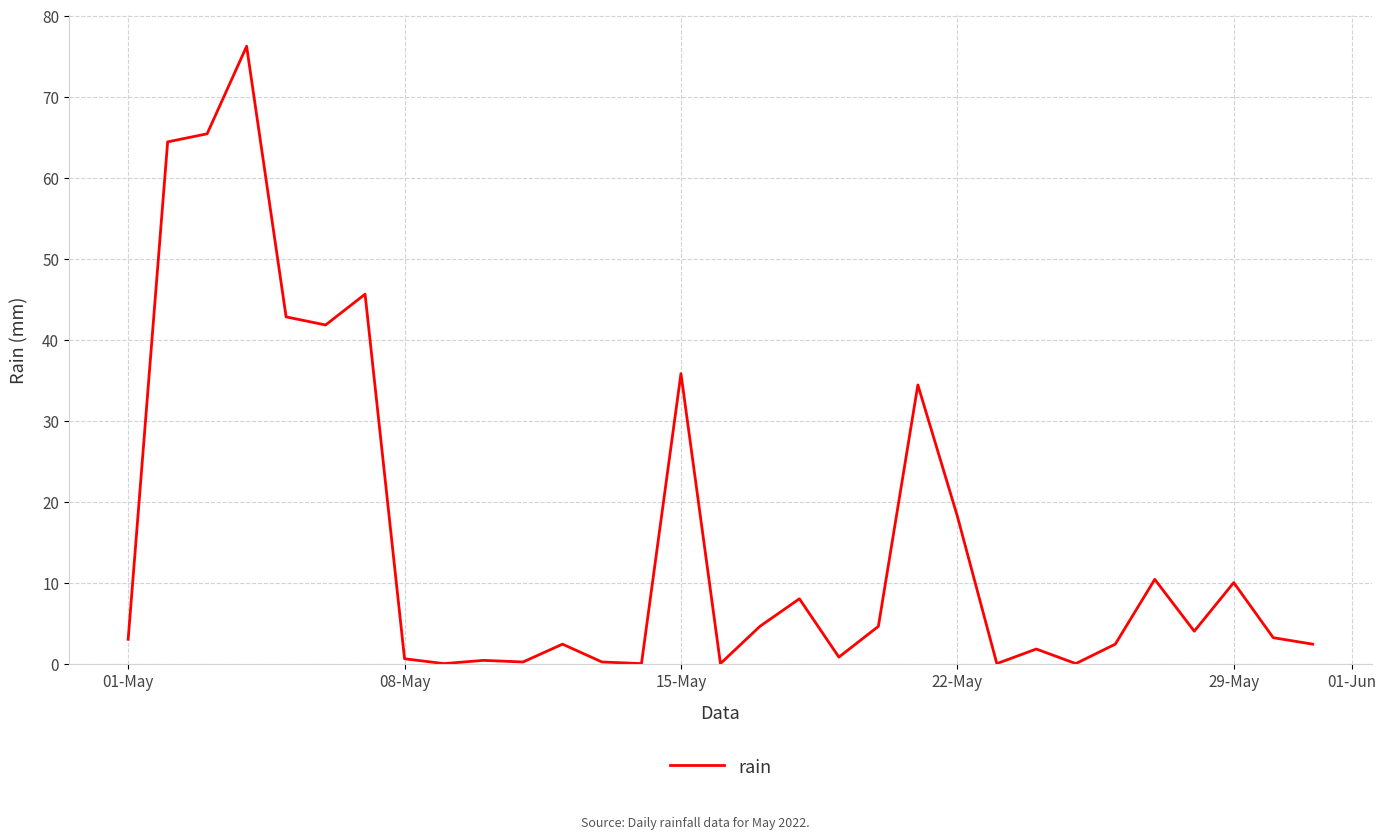

What is the greatest value displayed?

76.2